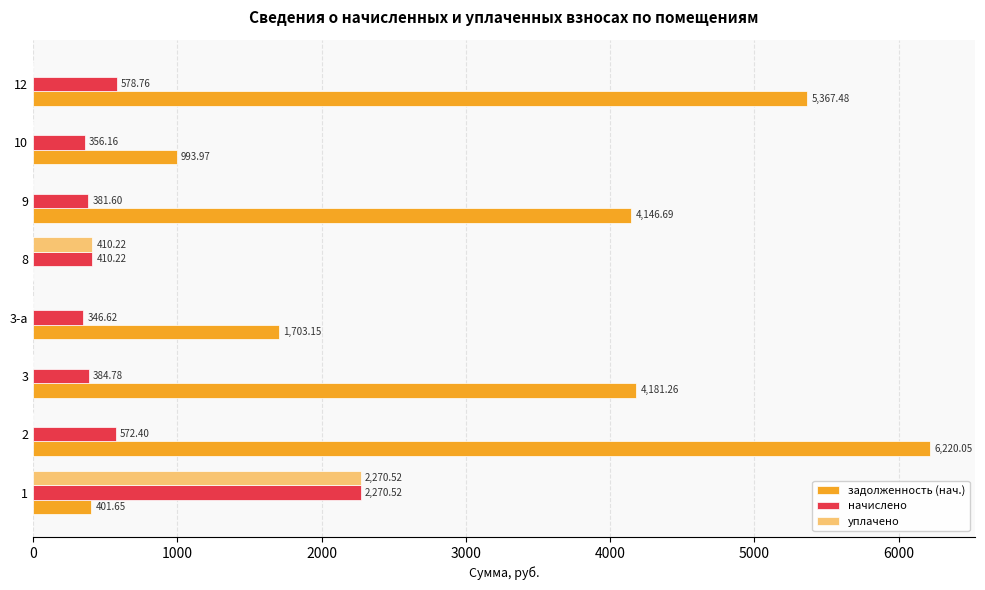

Count the number of data series in this chart.

3